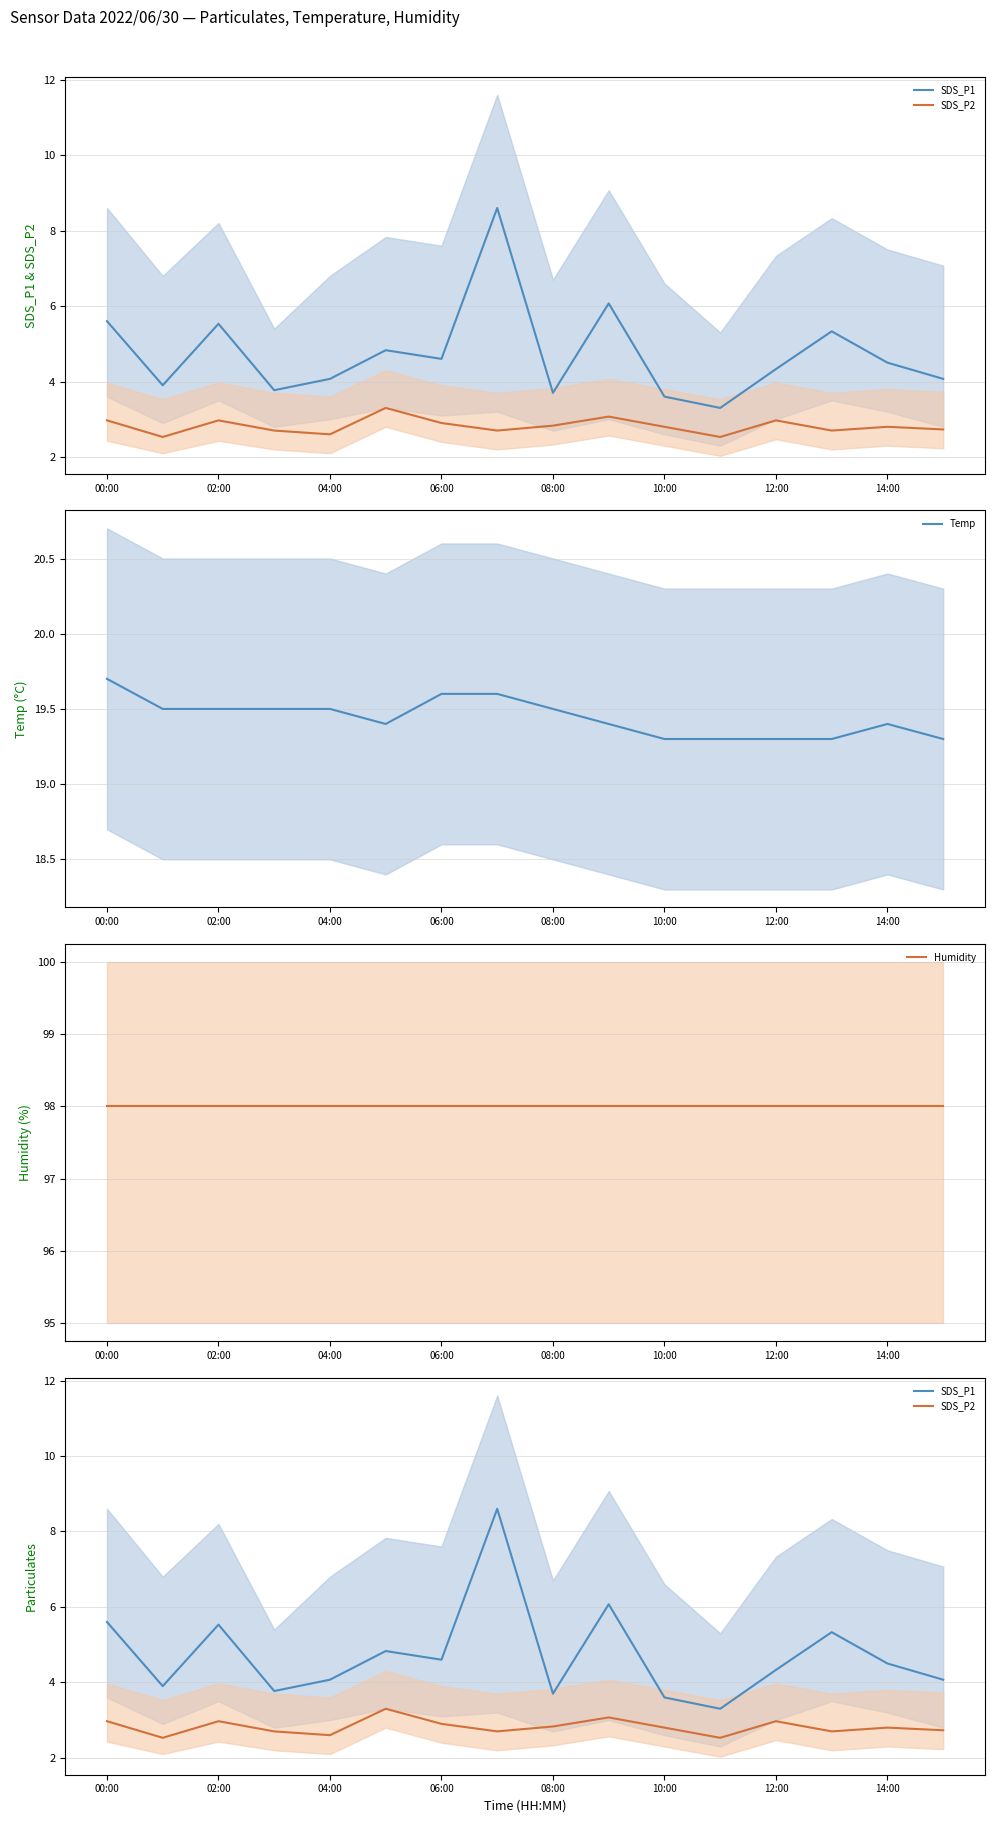

What is the difference between the SDS_P2 values at 12:00 and 08:00?

0.1